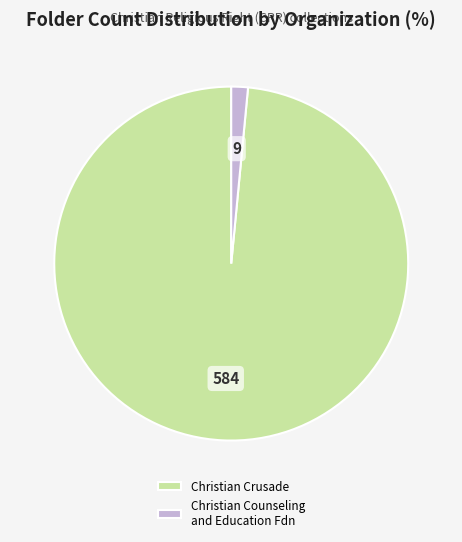

True or false: Christian Counseling and Education Fdn accounts for 2% of the total.

True